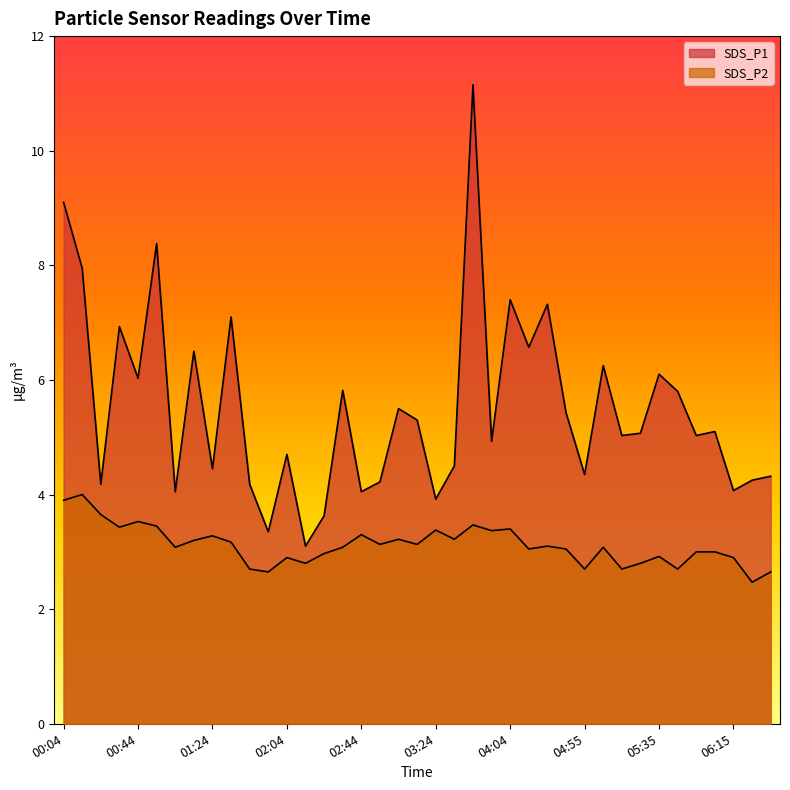

What is the label of the 24th point from the left?

03:54